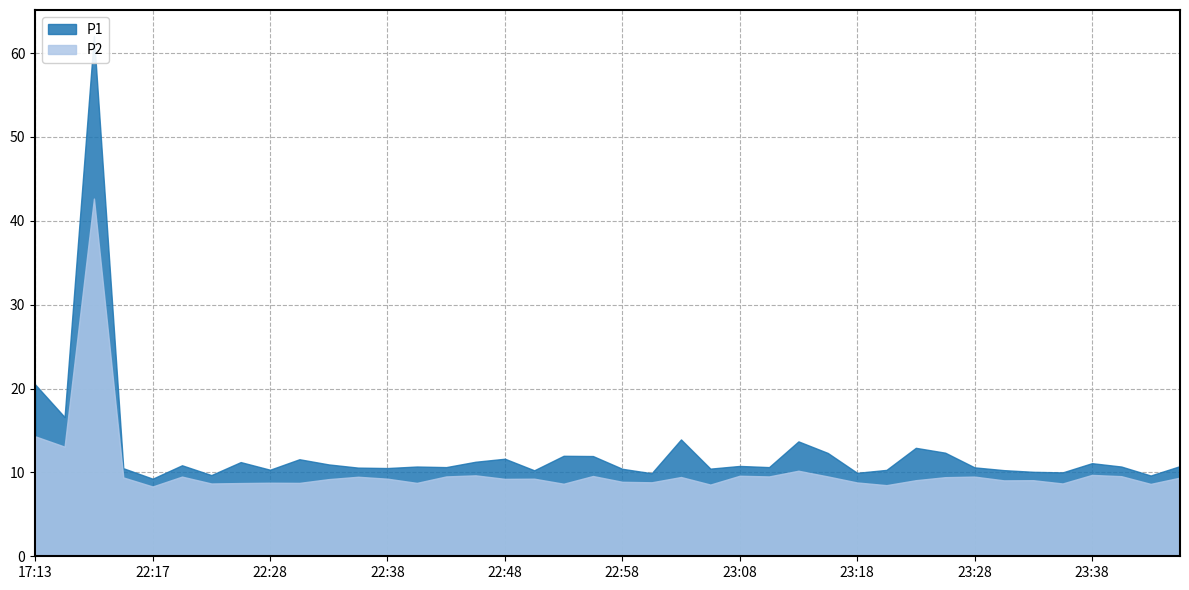

Is the value of P1 at 23:18 greater than the value of P2 at 22:45?

Yes